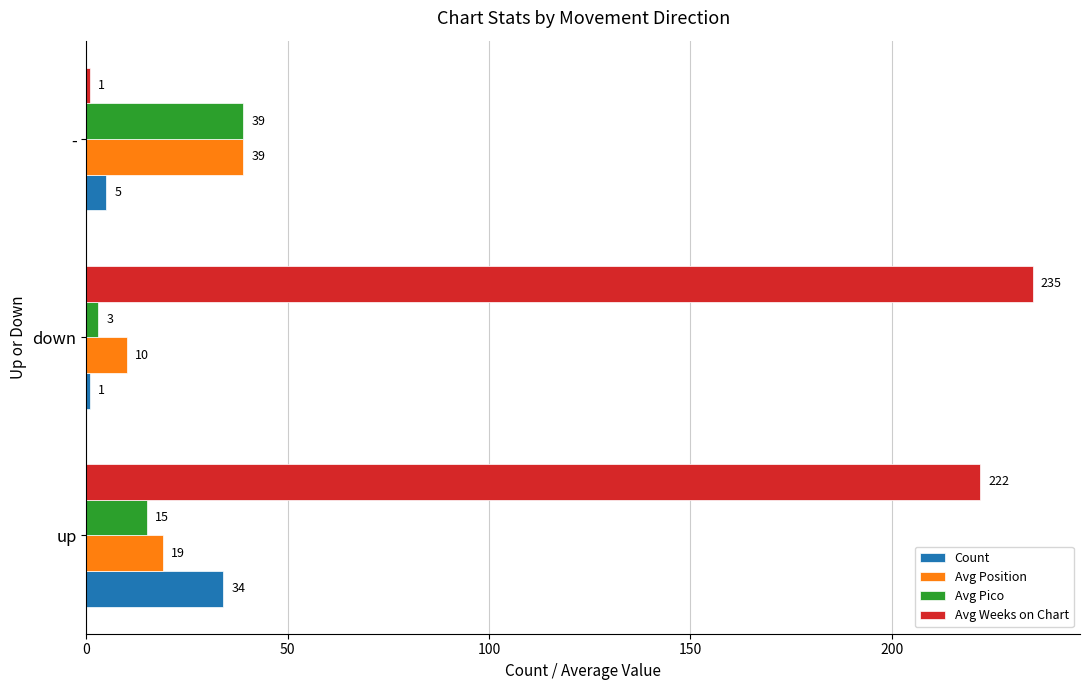

What is the average value of the Avg Position series?

23